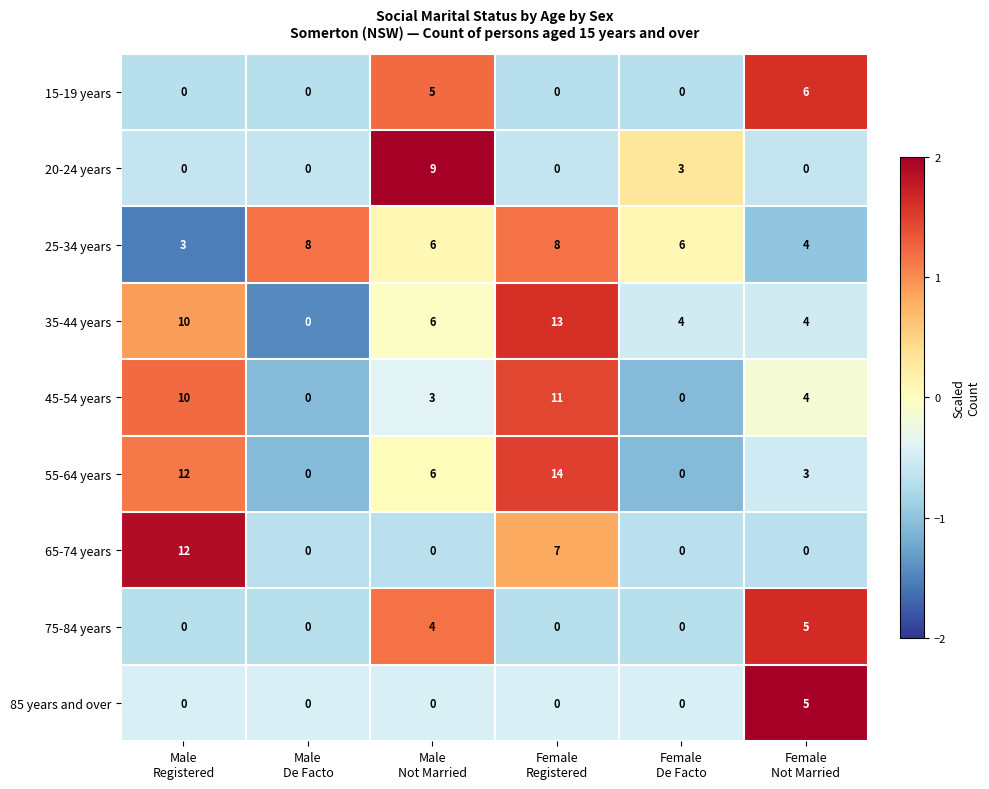

Which series has the widest spread of values?

55-64 years